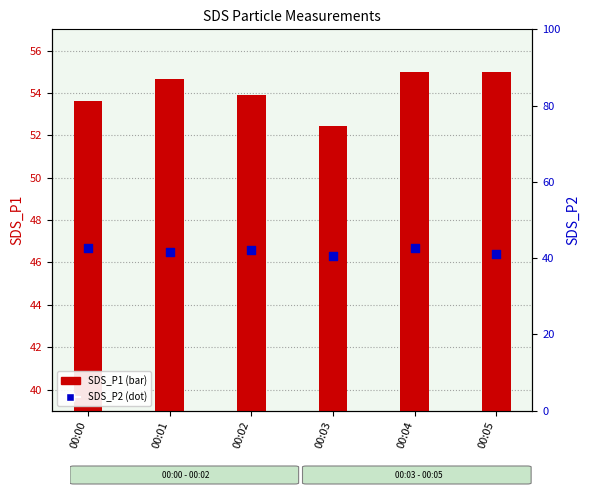

What are all the series names shown in the legend?

SDS_P1, SDS_P2